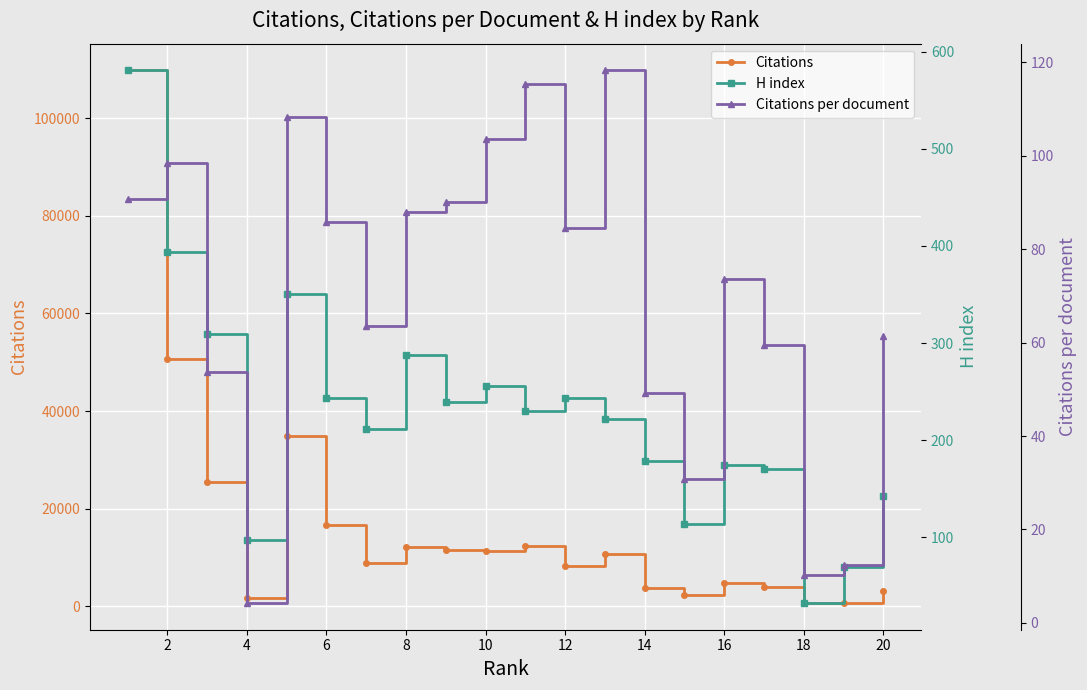

What is the average value of the Citations per document series?

70.1